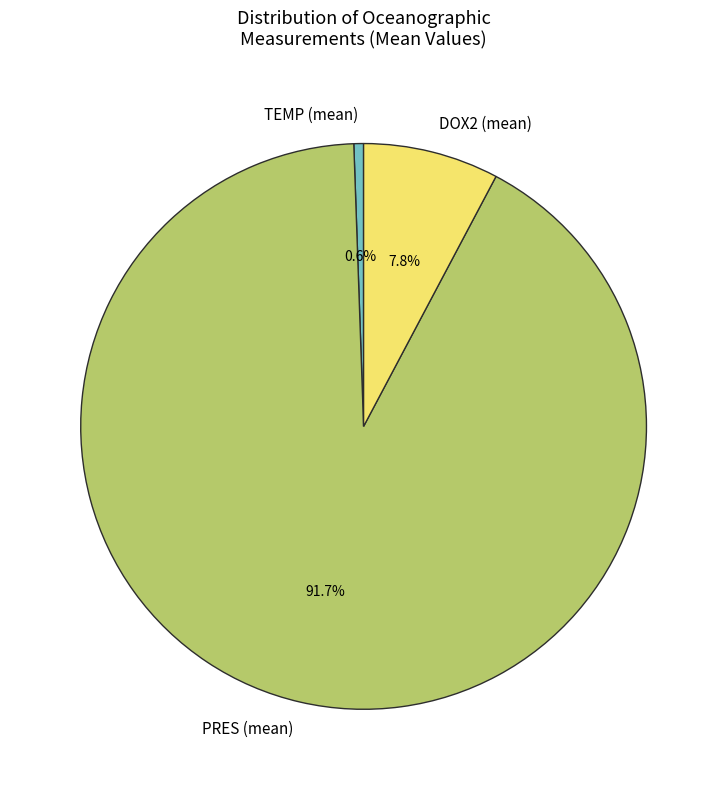

Rank the categories by value from lowest to highest.

TEMP (mean), DOX2 (mean), PRES (mean)